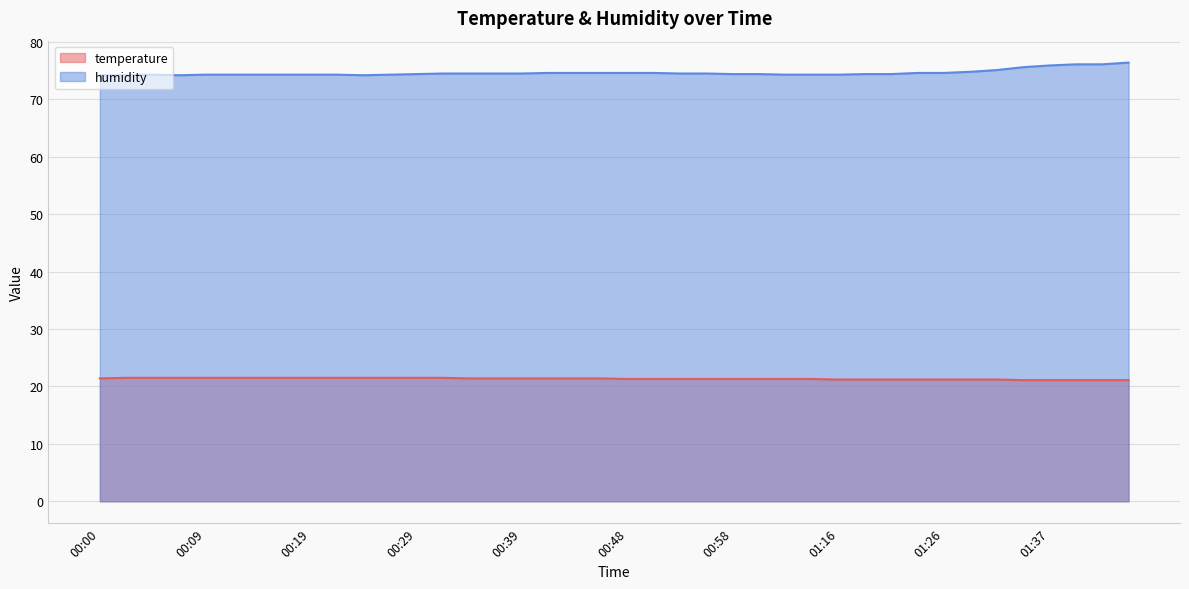

Where is humidity nearest to the value 75?

01:32